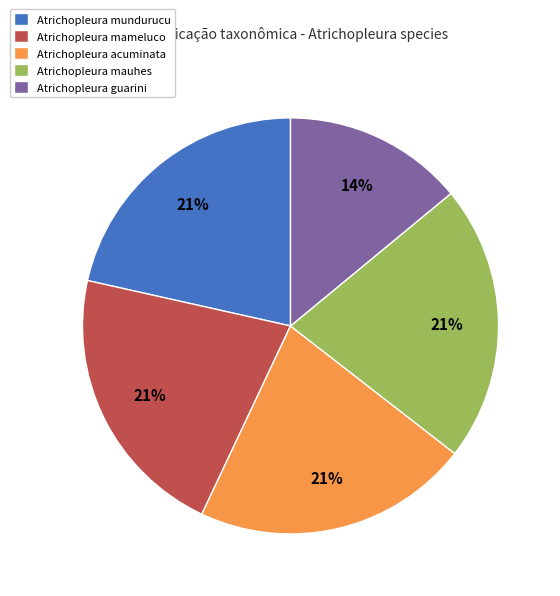

Does Atrichopleura guarini account for over 50% of the chart?

No